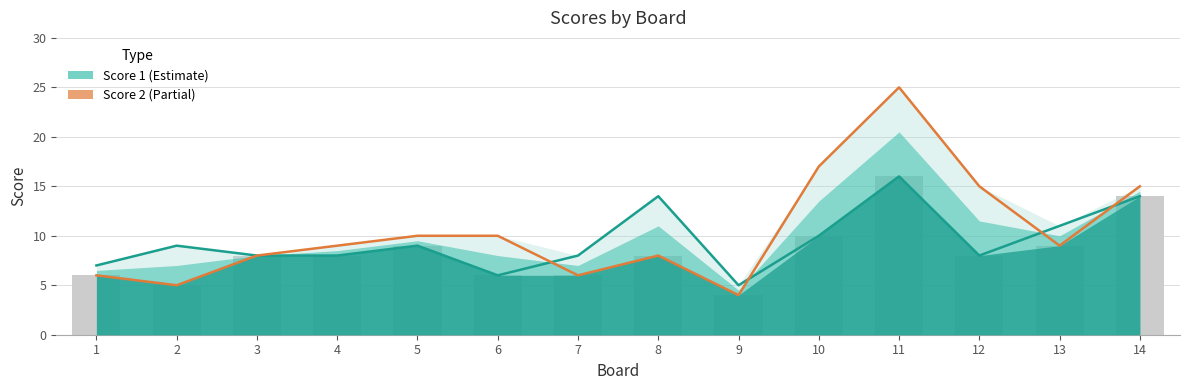

Is the value of Score 1 at 10 greater than the value of Score 2 at 2?

Yes